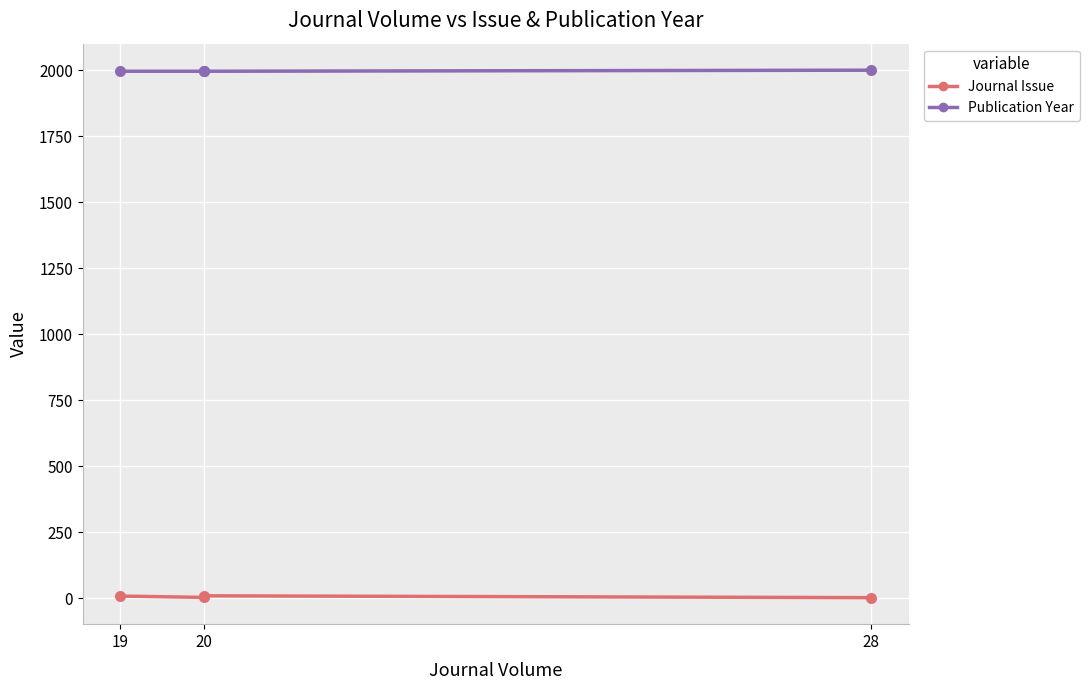

What are all the series names shown in the legend?

Journal Issue, Publication Year